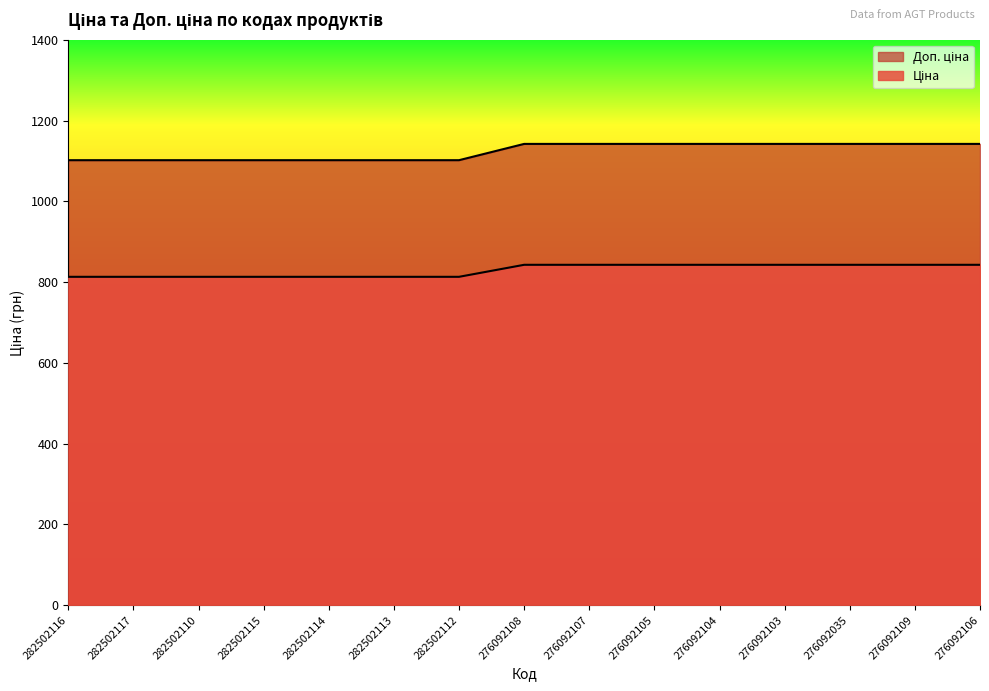

Which series has the largest total across all categories?

Ціна